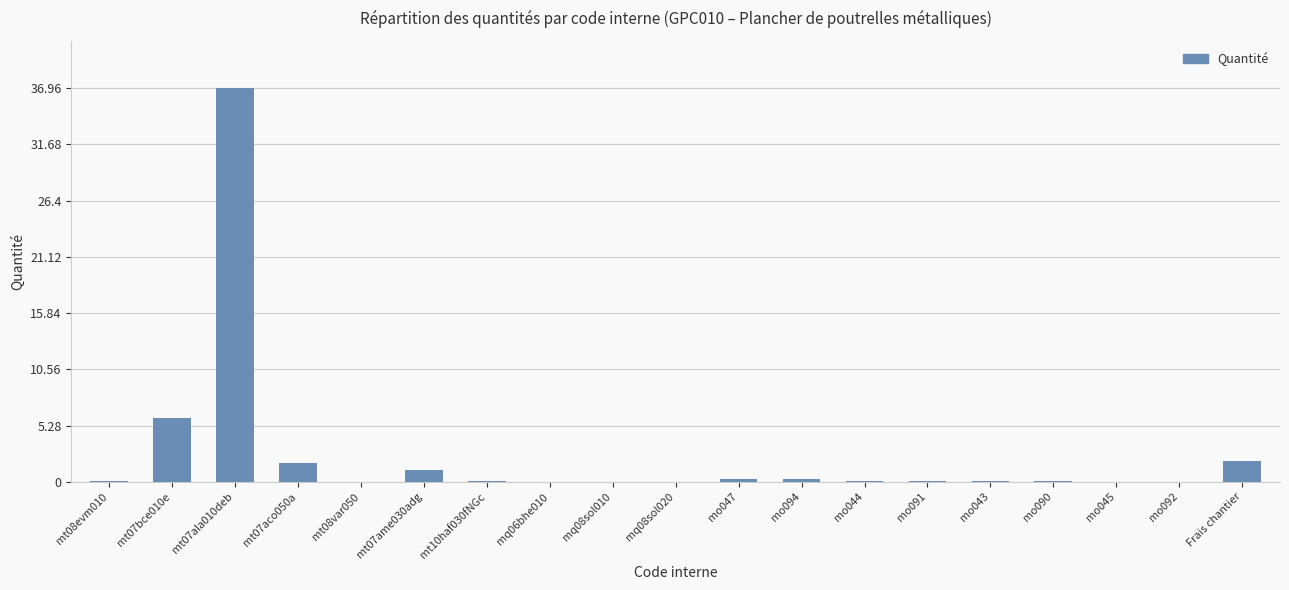

Read the value at mt07bce010e.

6.0